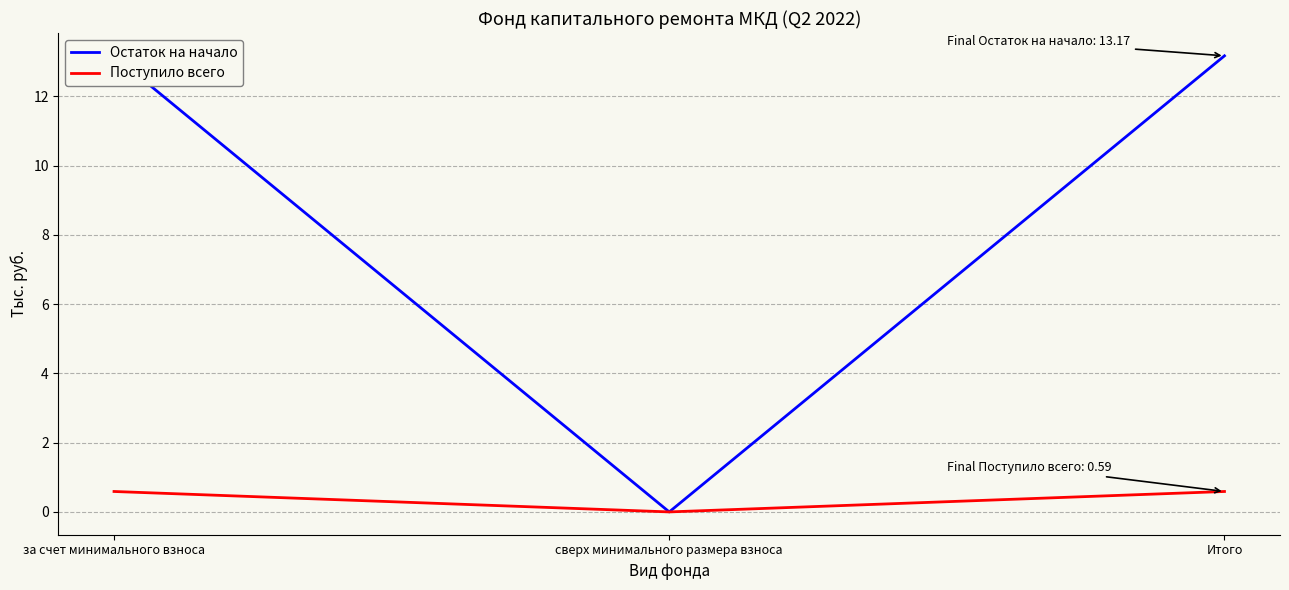

What is the label of the 3rd point from the left?

Итого